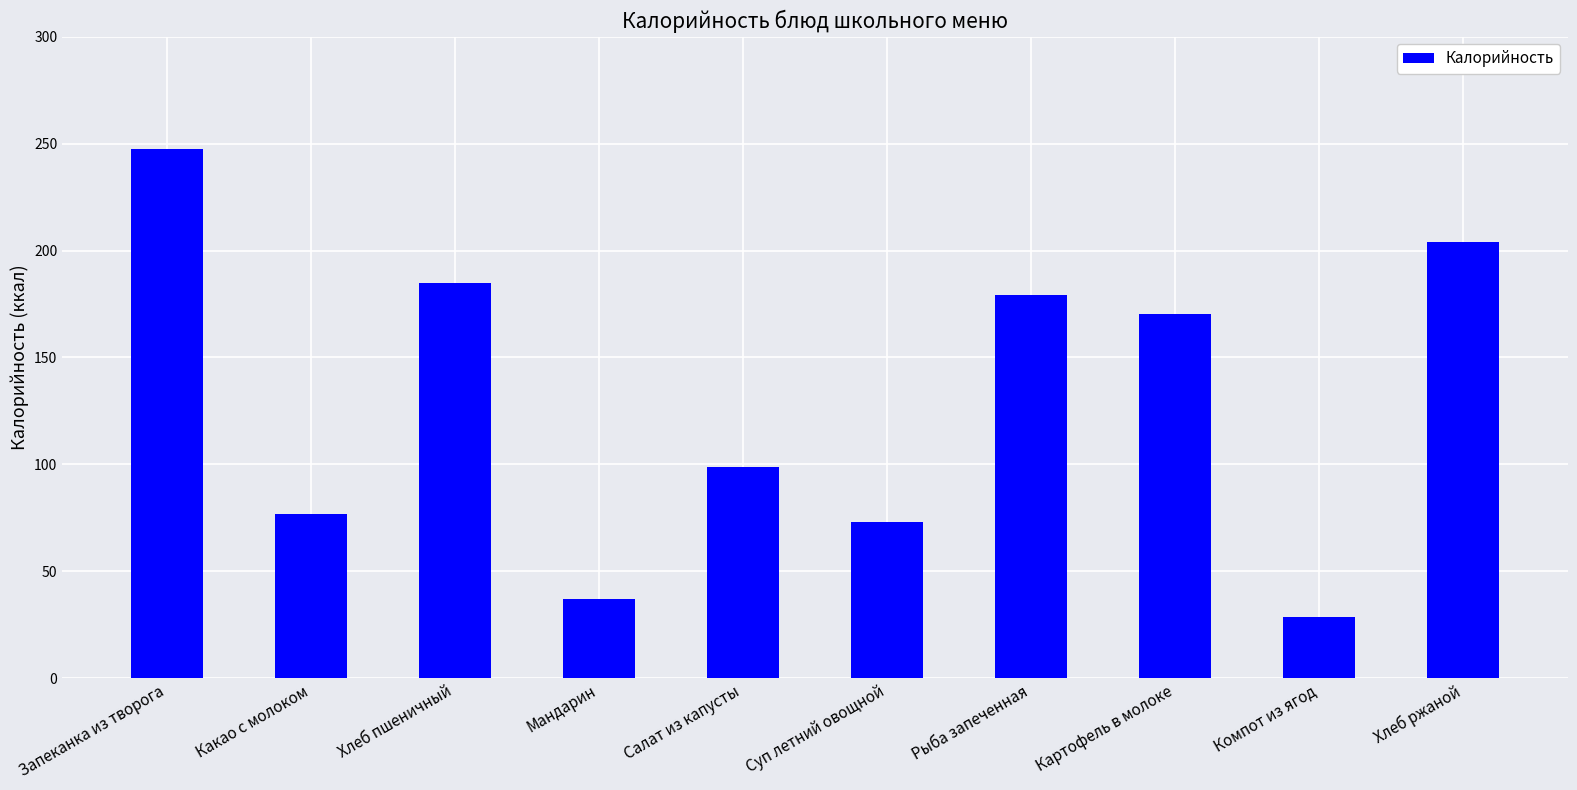

What is the difference between the second highest and second lowest values?

167.1